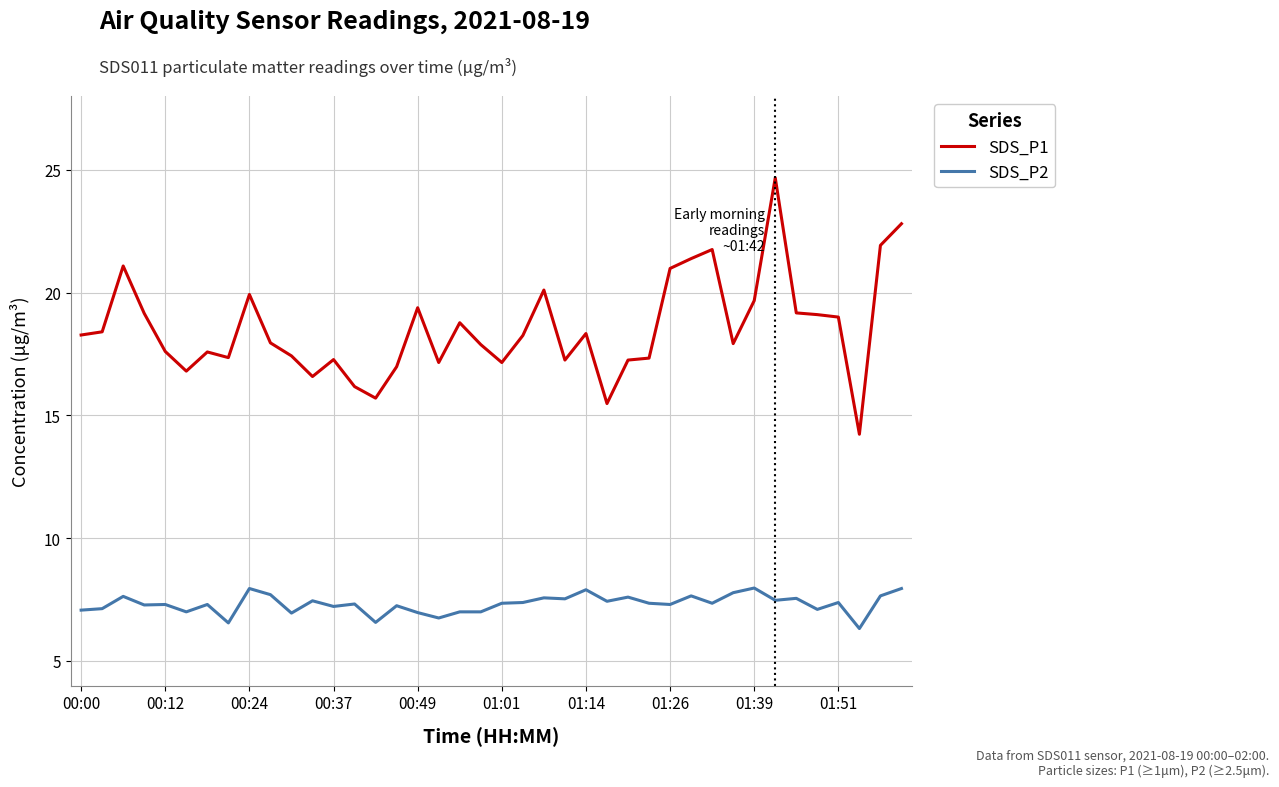

True or false: SDS_P2 and SDS_P1 cross at least once.

False